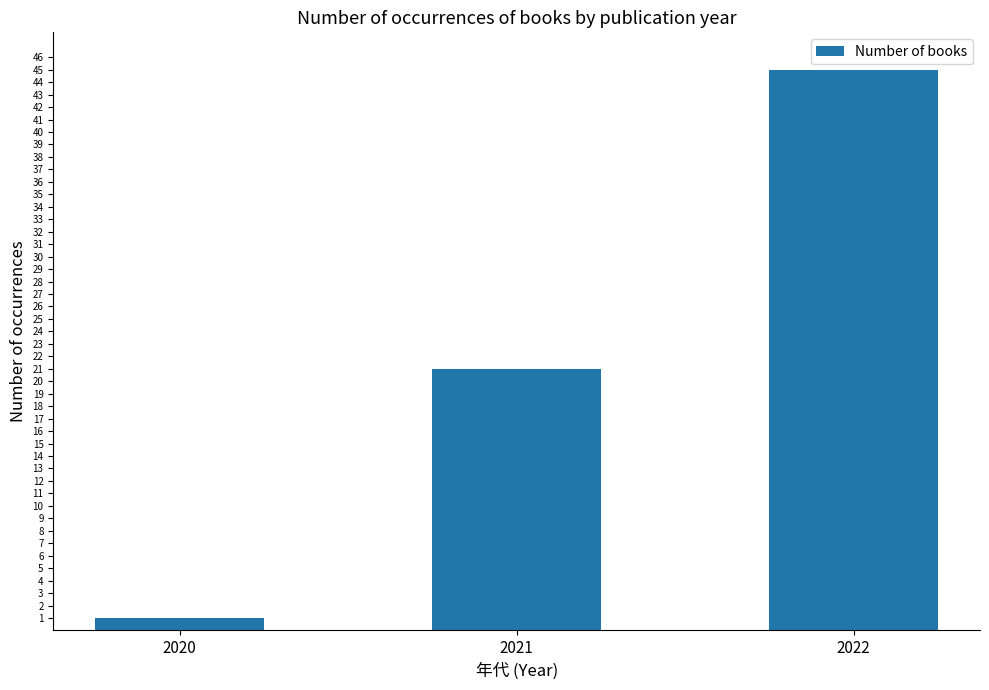

Reading left to right, extract all data points from this chart.

1	21	45